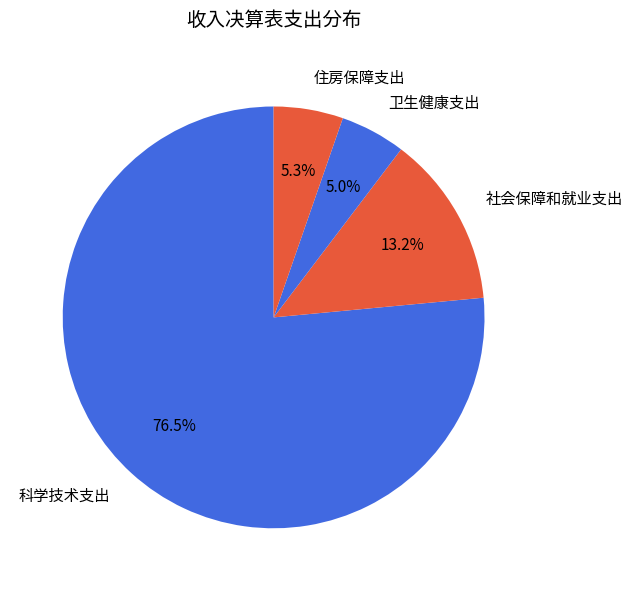

To the nearest percent, what is the average slice percentage?

25%